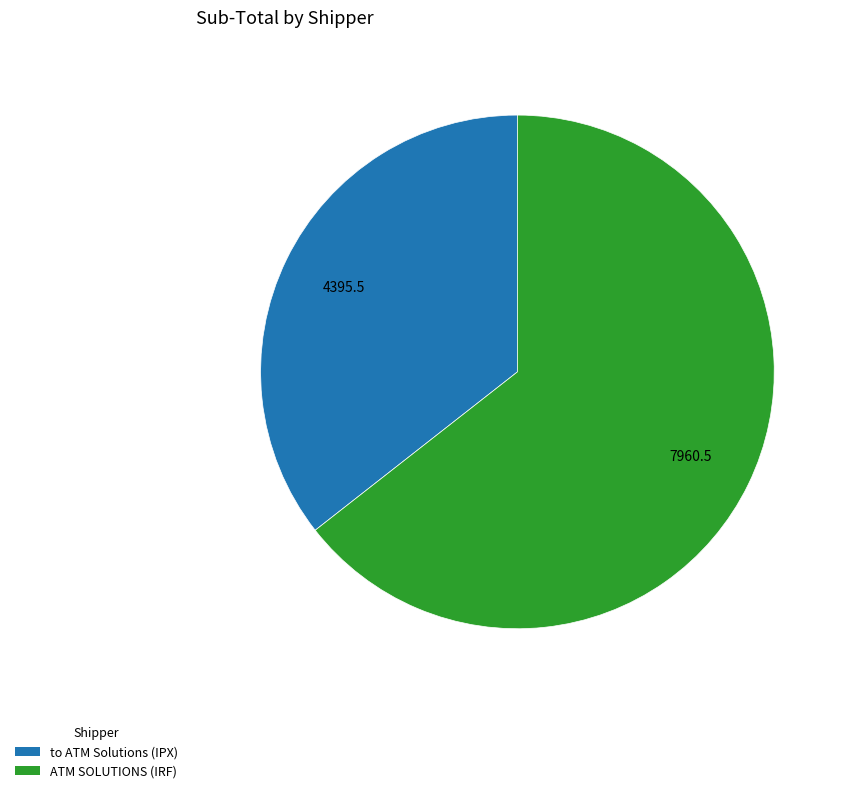

True or false: to ATM Solutions accounts for 36% of the total.

True